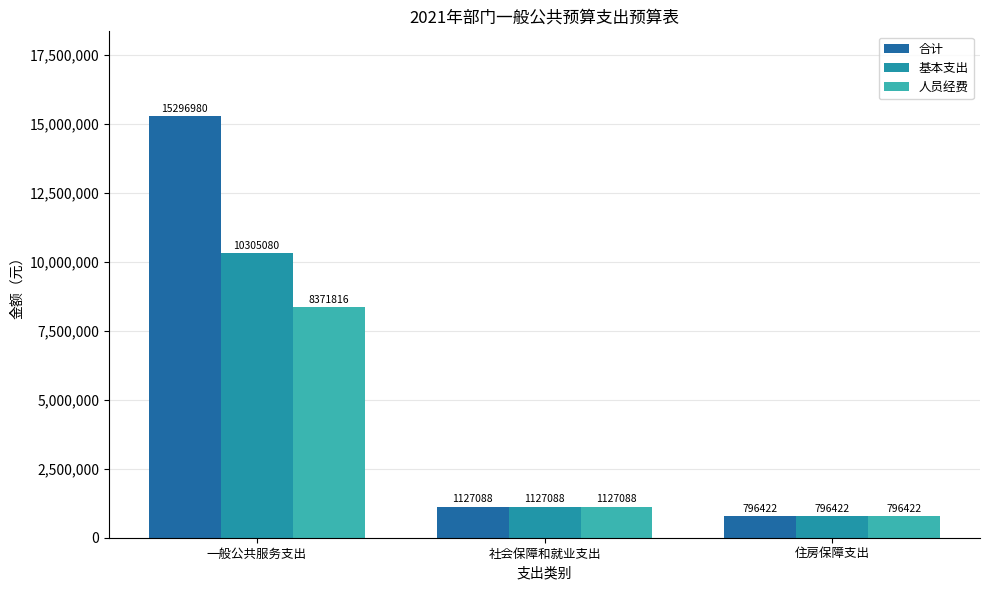

How many distinct data groups are displayed?

3